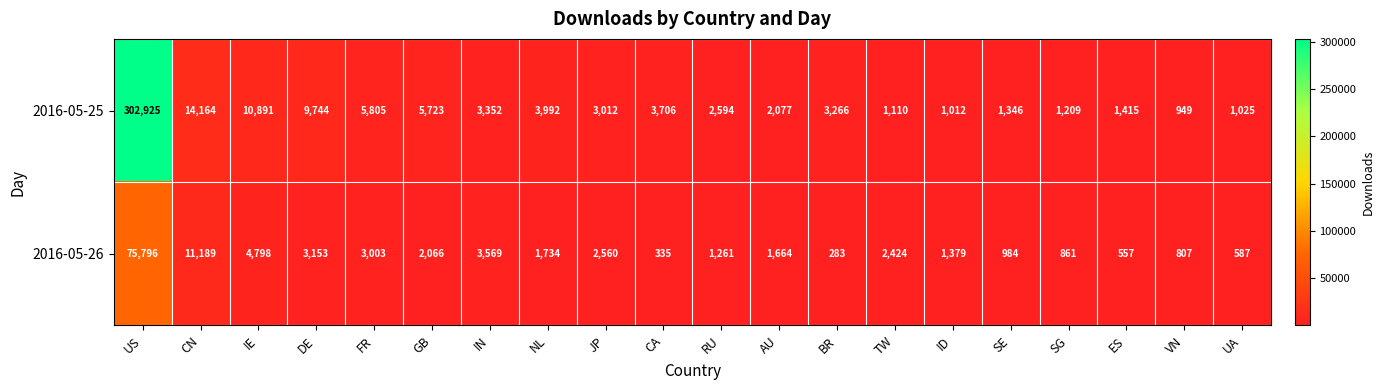

At which label does 2016-05-25 first exceed 3266?

US